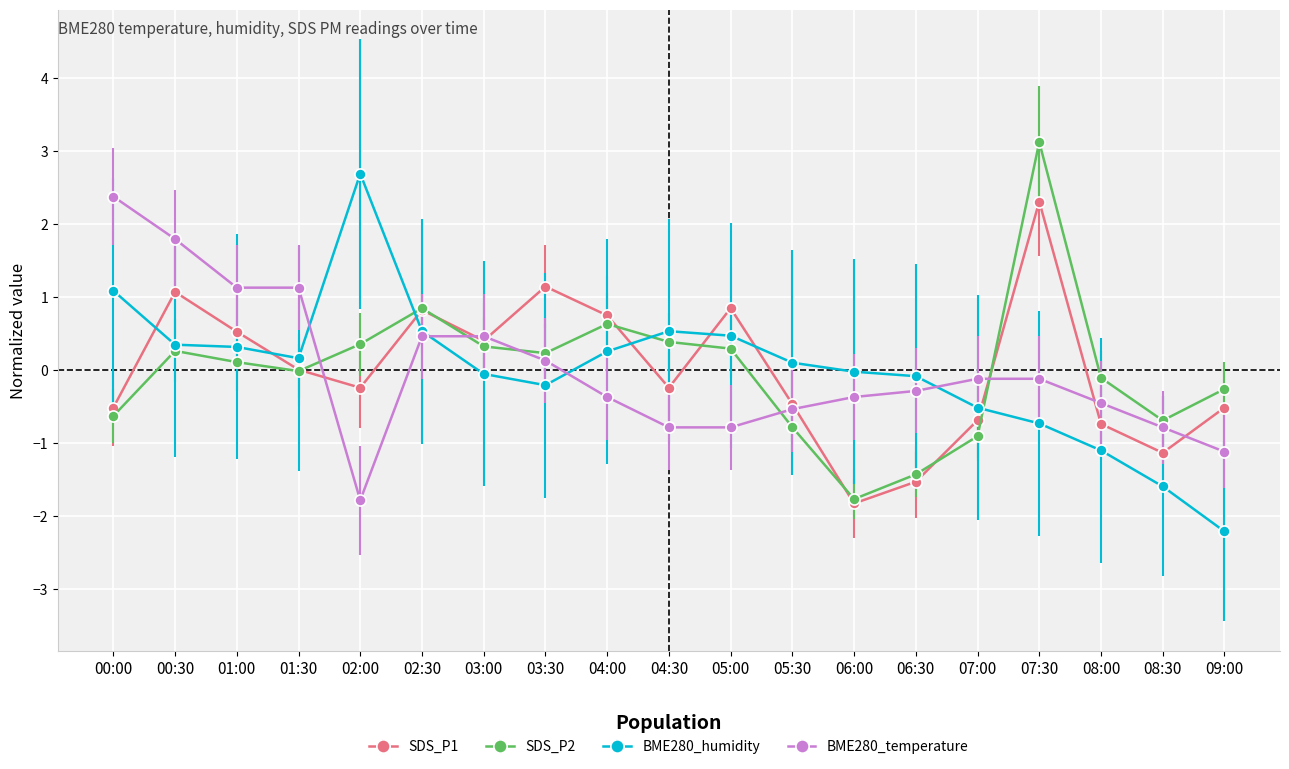

What is the total value across all series at 07:30?

4.6